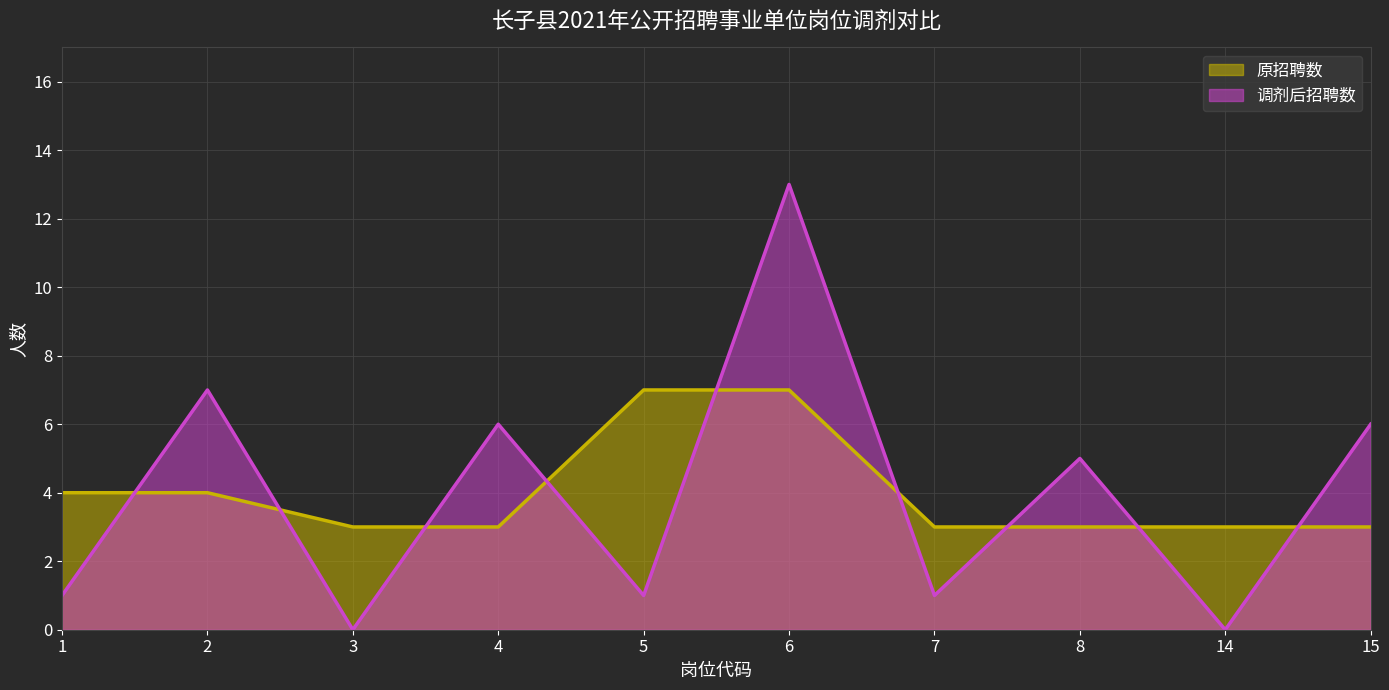

At which label does 调剂后招聘数 first exceed 5?

2